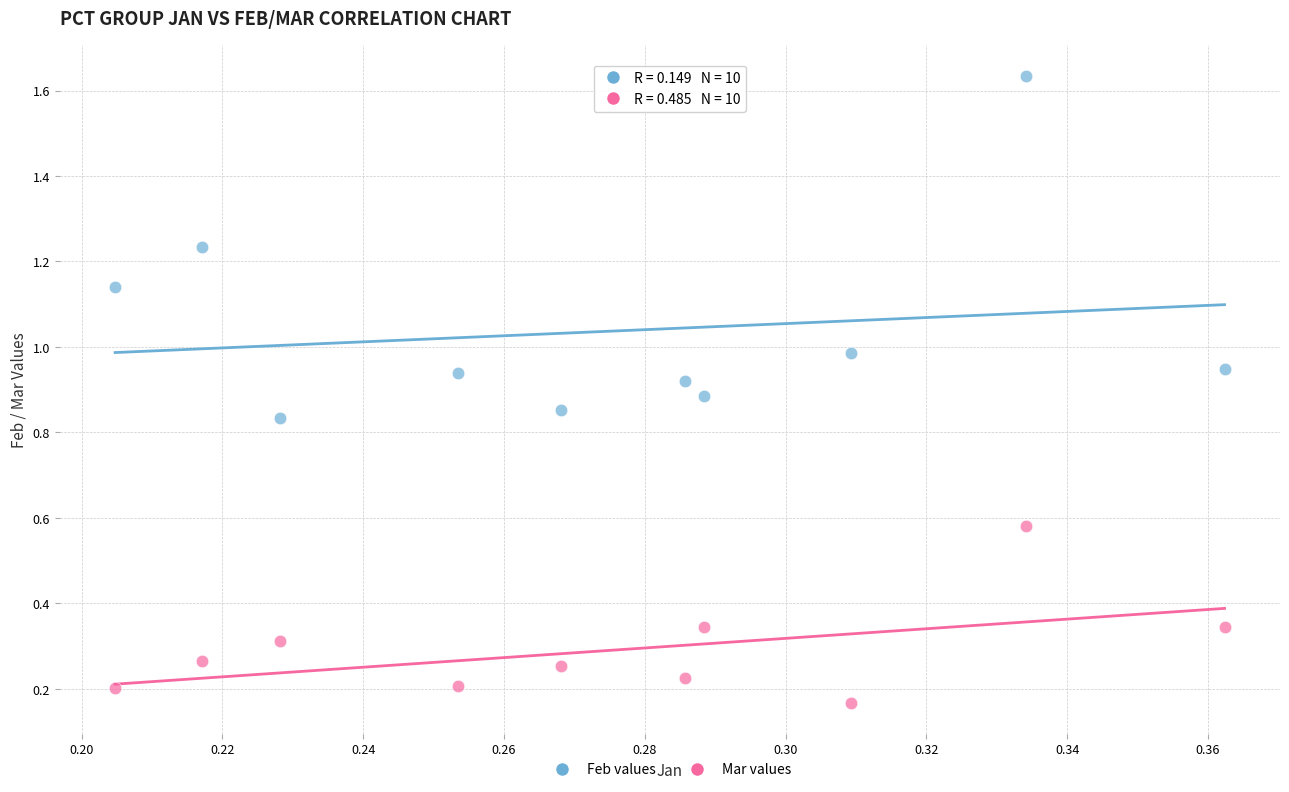

Which series contains the lowest Y value?

Mar values